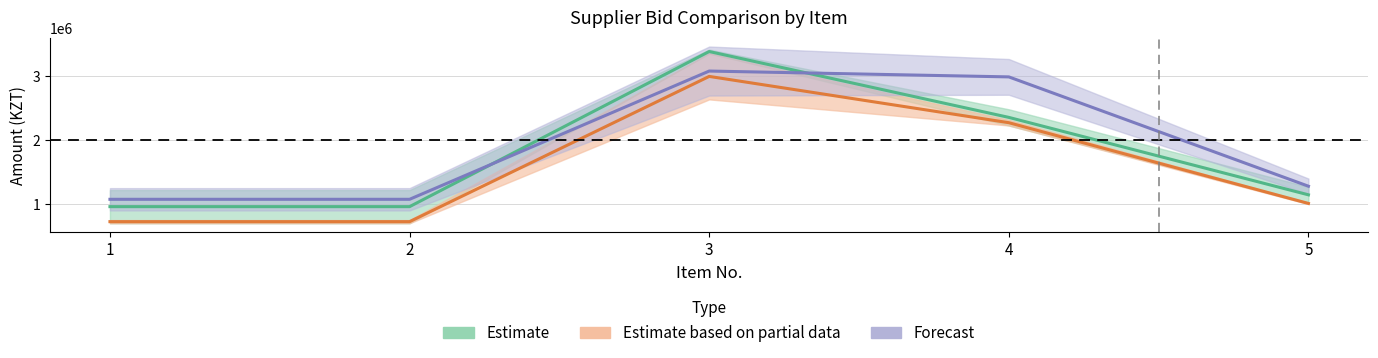

Reading left to right, transcribe all the data shown in this chart.

ANP: 1=960000	2=960000	3=3390000	4=2358125	5=1145000
квинта: 1=1075000	2=1075000	3=3084000	4=2992500	5=1280000
сакомед: 1=725000	2=725000	3=3000000	4=2275000	5=1010000